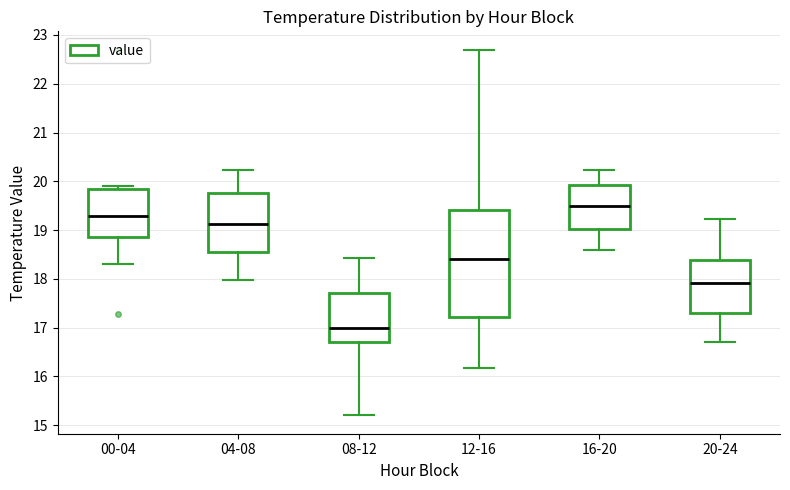

Comparing the boxes themselves (not the whiskers), which one is the tallest?

12-16